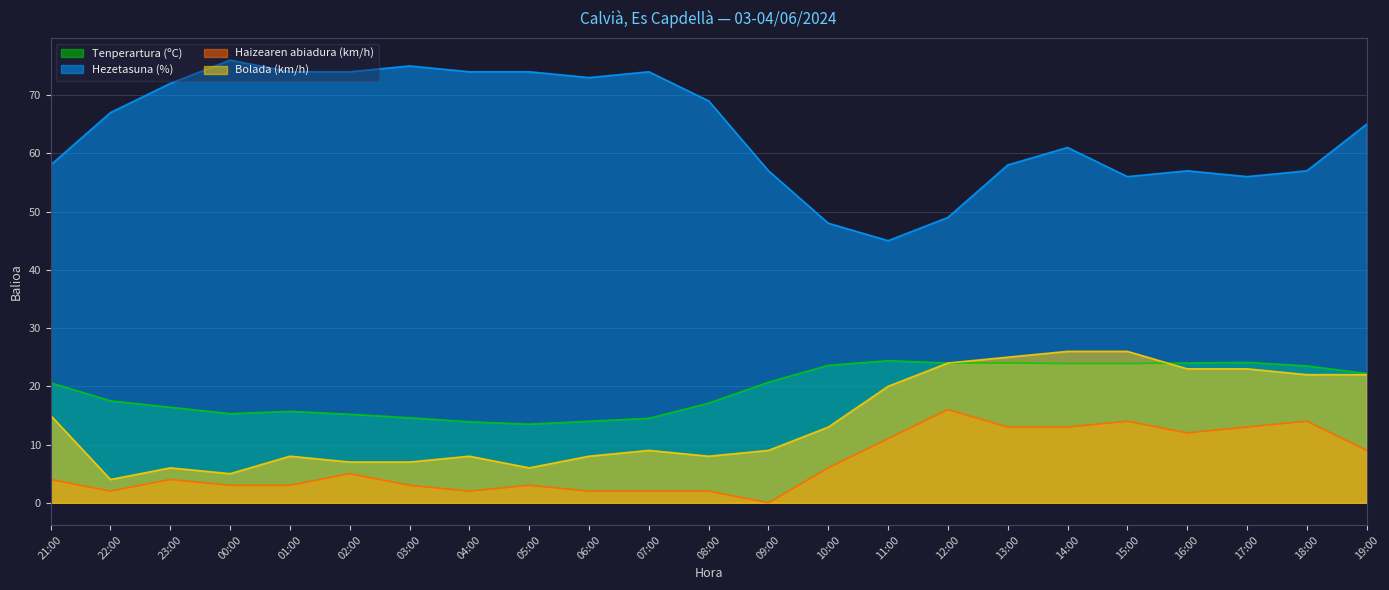

What is the label of the 3rd point from the left?

23:00